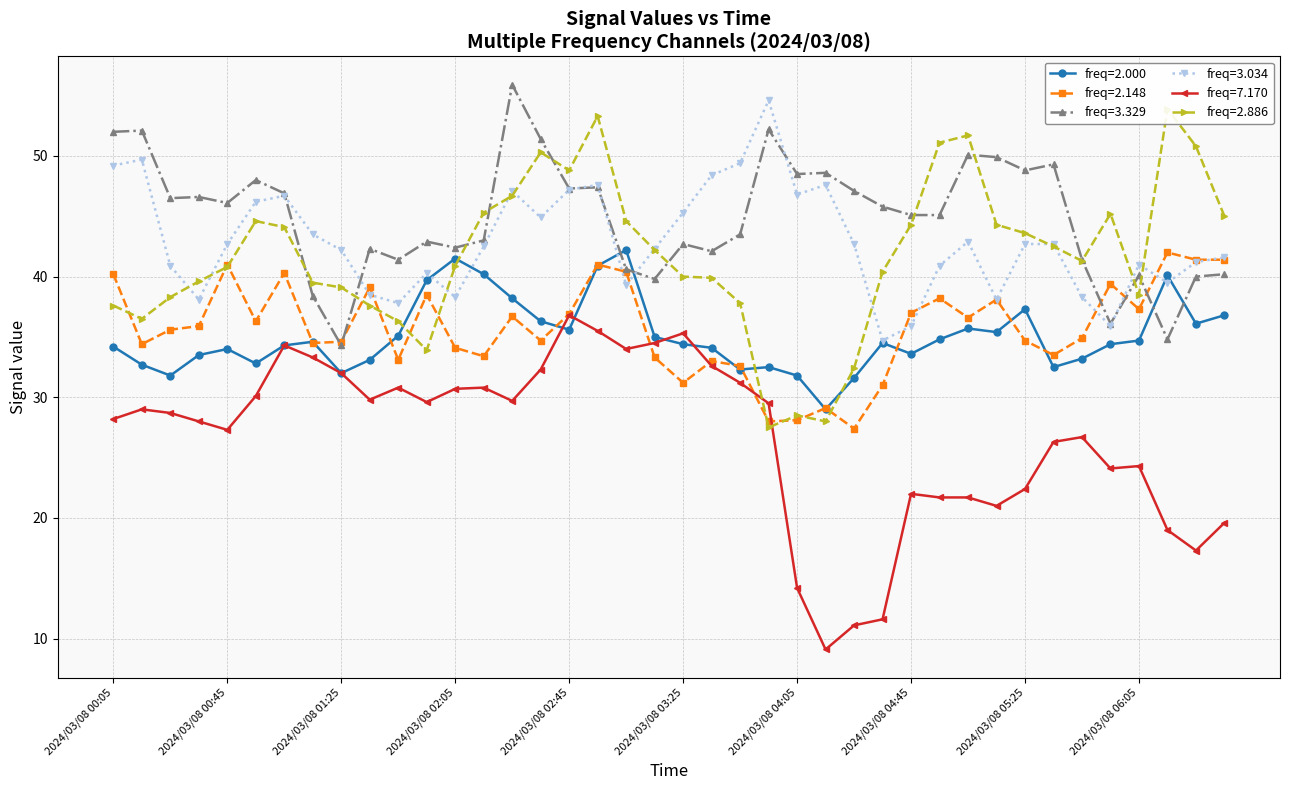

How many intersections are there between 7.170 and 2.148?

4